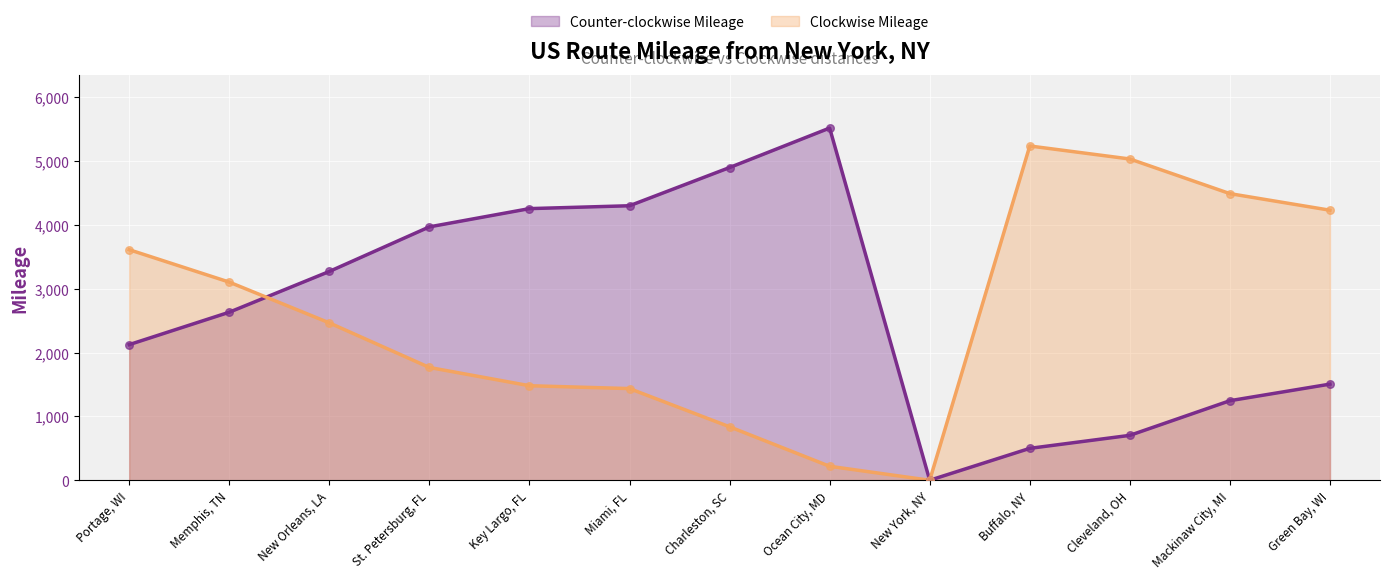

At which category is the sum across all series the highest?

Portage, WI